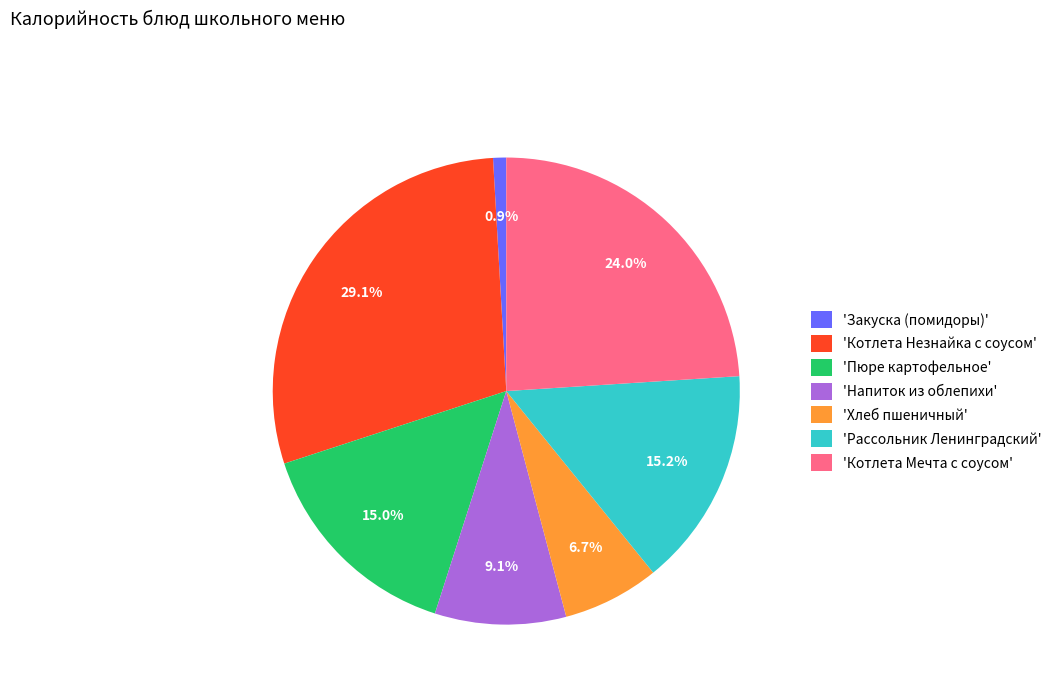

Which category has the biggest portion of the pie?

'Котлета Незнайка с соусом'